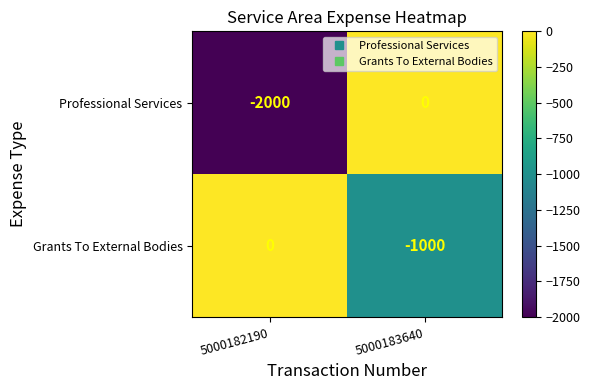

How many values in Professional Services are below zero?

1